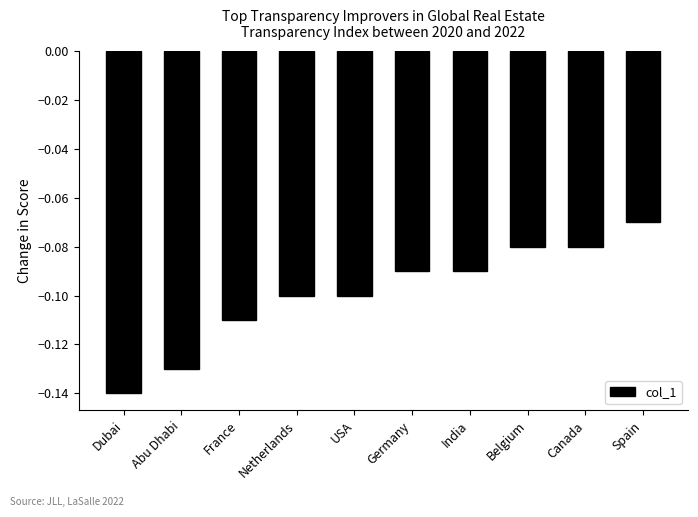

What is the label of the 2nd bar from the right?

Canada